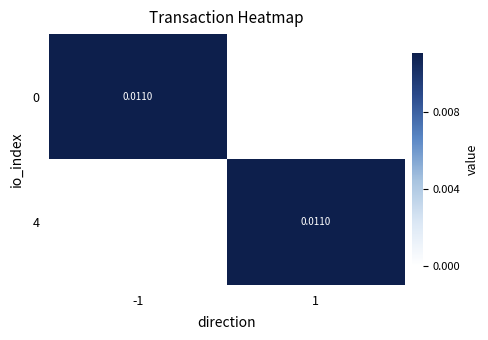

At how many categories does at least one series exceed 0?

2